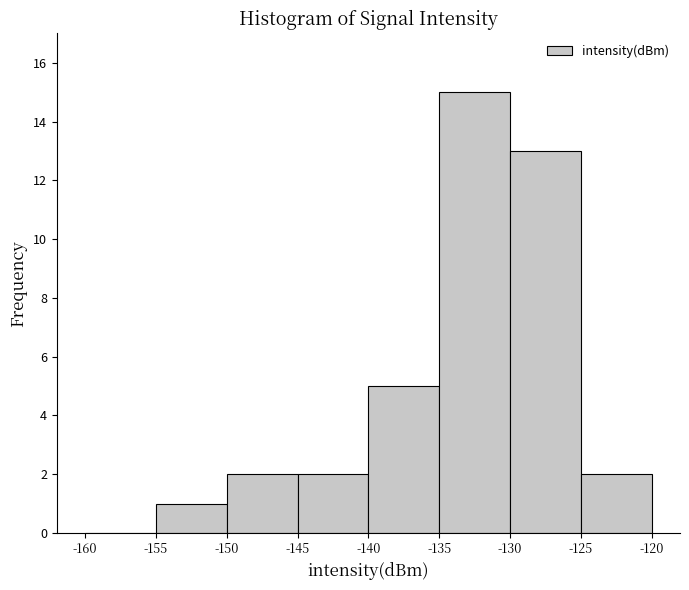

Reading left to right, list every bar in this chart as the range it spans on the x-axis followed by its height. The values are not printed on the chart, so give them approximately, as read against the axis.

-160 to -155: 0
-155 to -150: 1
-150 to -145: 2
-145 to -140: 2
-140 to -135: 5
-135 to -130: 15
-130 to -125: 13
-125 to -120: 2